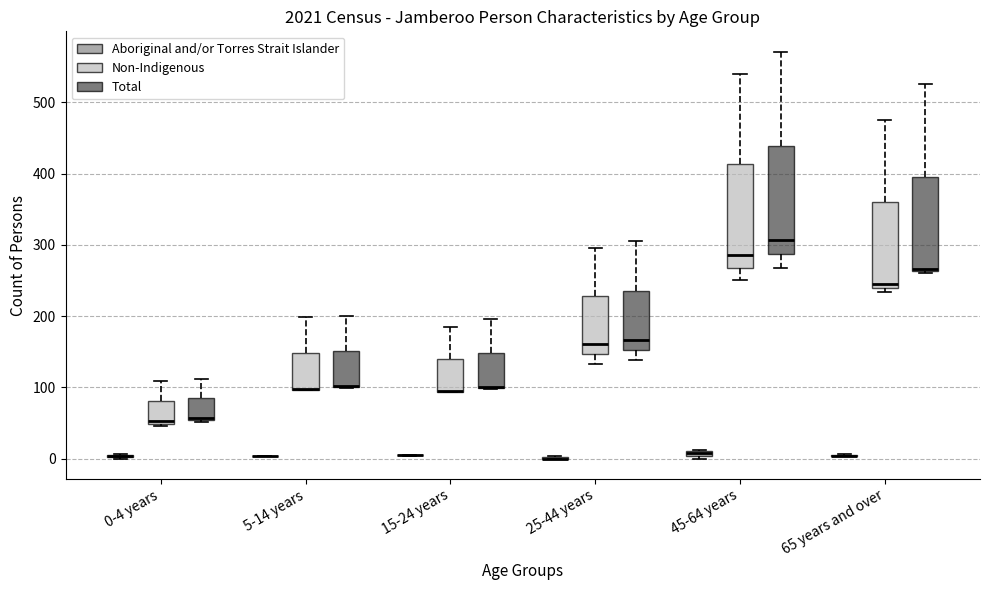

Where does the upper whisker of the box for 15-24 years (Non-Indigenous) end on the y-axis? The values are not printed on the chart, so give them approximately, as read against the axis.

190